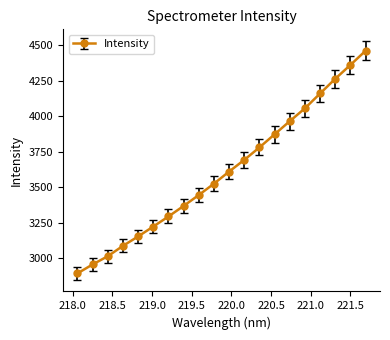

True or false: there are more than 0 points higher than both neighbors.

False